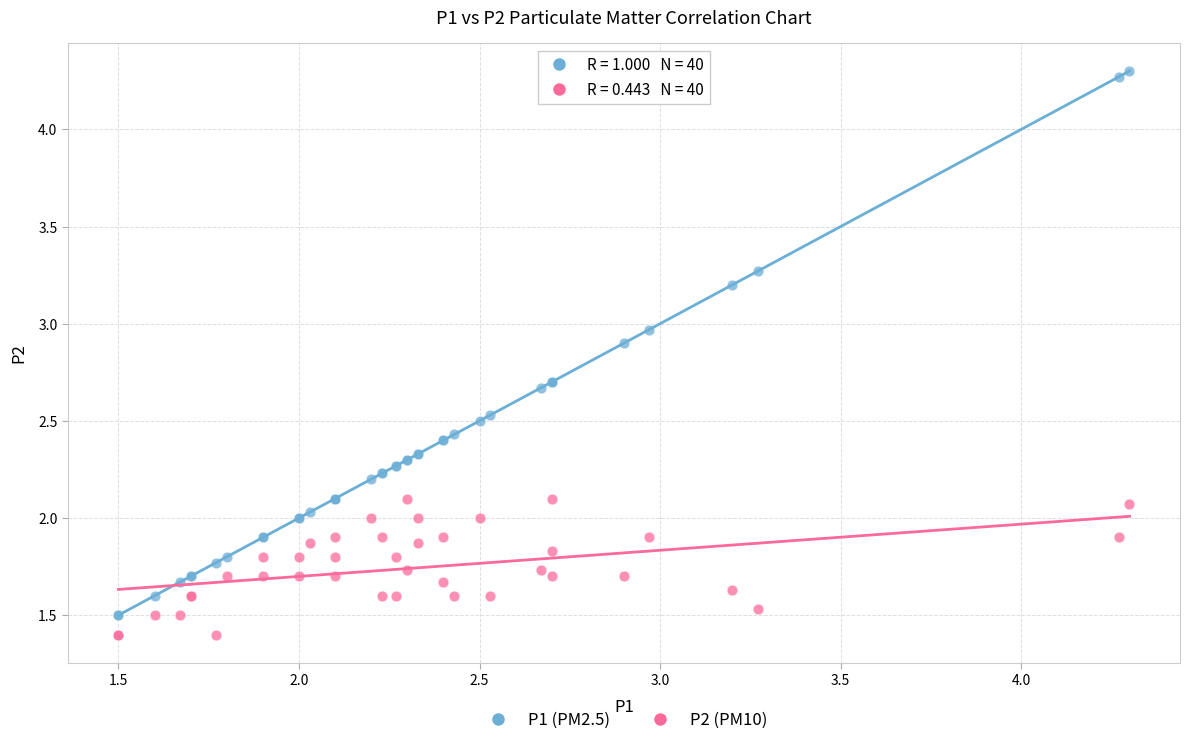

Which series has the widest spread of Y values?

P1 (PM2.5)